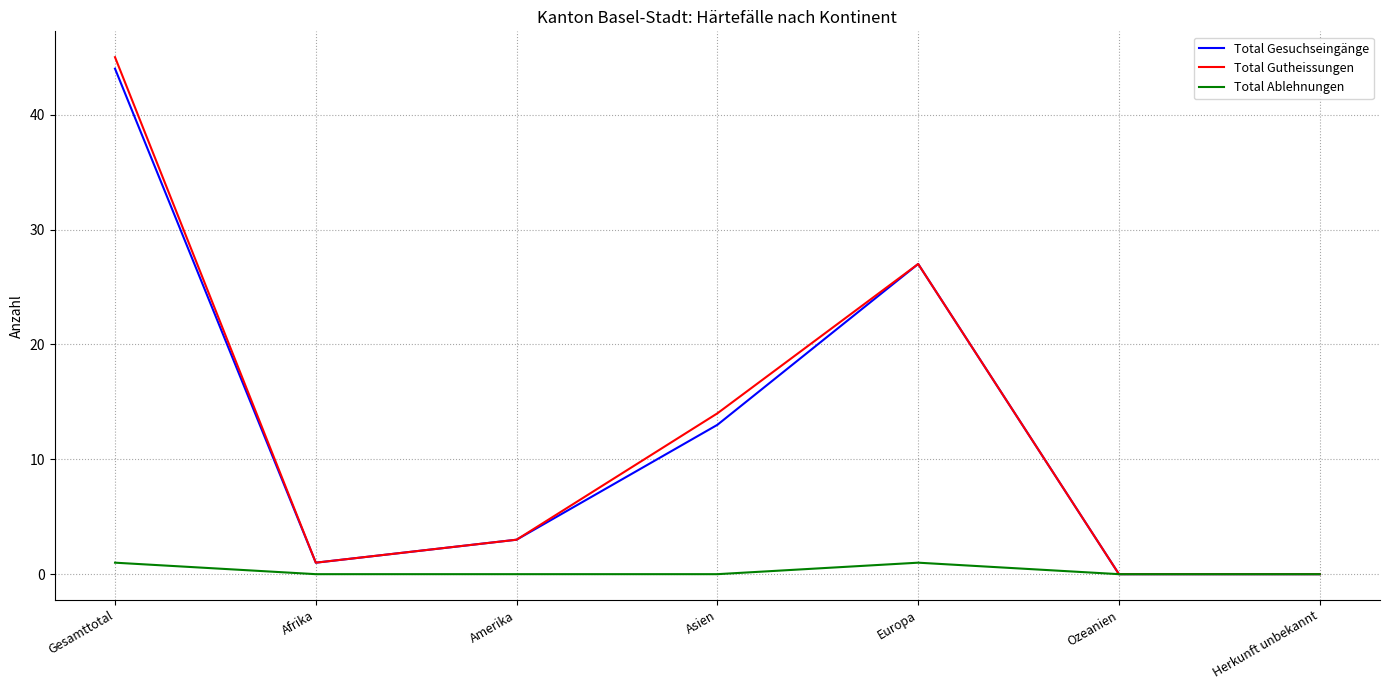

Is the value of Total Ablehnungen at Afrika greater than the value of Total Gutheissungen at Europa?

No